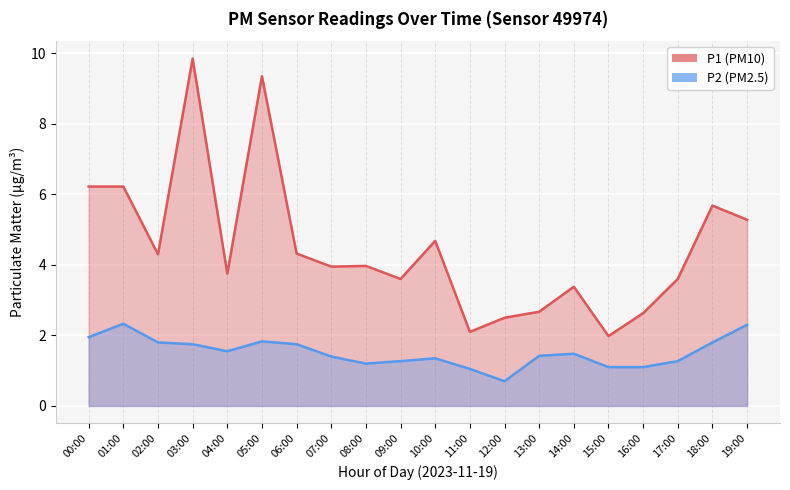

What is the difference between the second highest and minimum values in the P1 series?

7.4